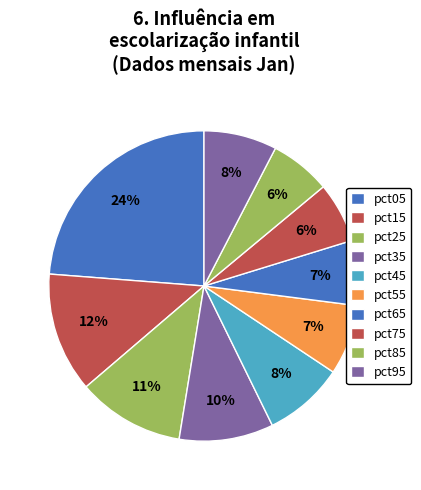

To the nearest percent, what percentage of the pie is pct45?

8%